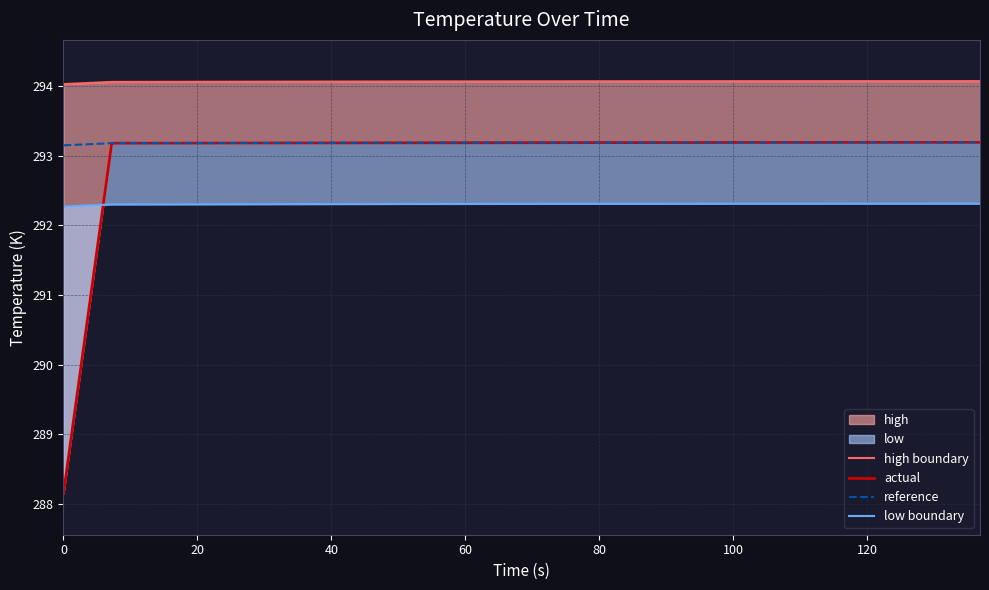

What position from the right is 60?

17